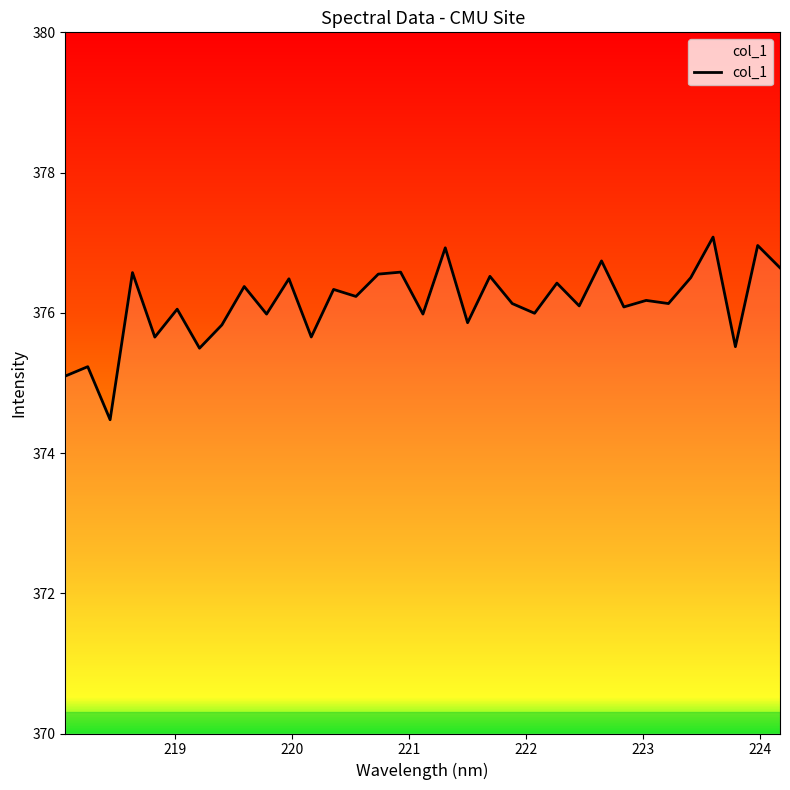

True or false: there are more than 2 points higher than both neighbors.

True